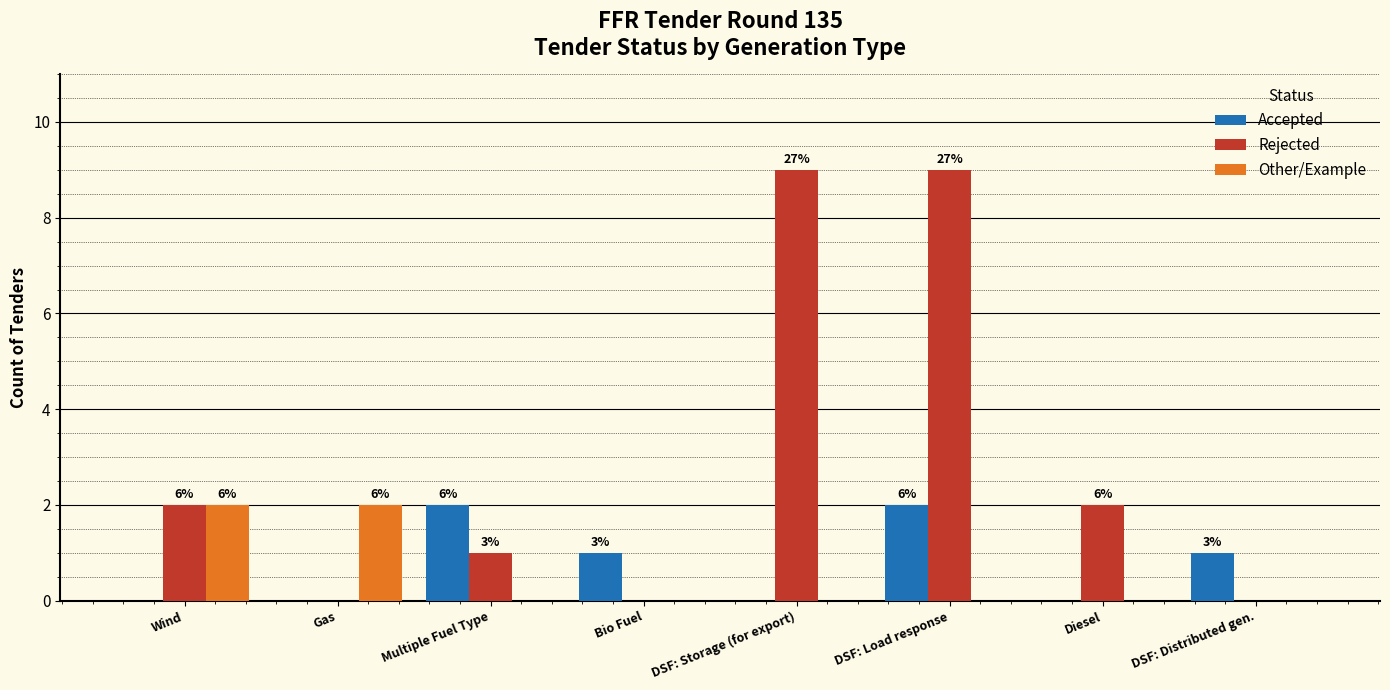

Count the Rejected values in the range 0 to 9.

8